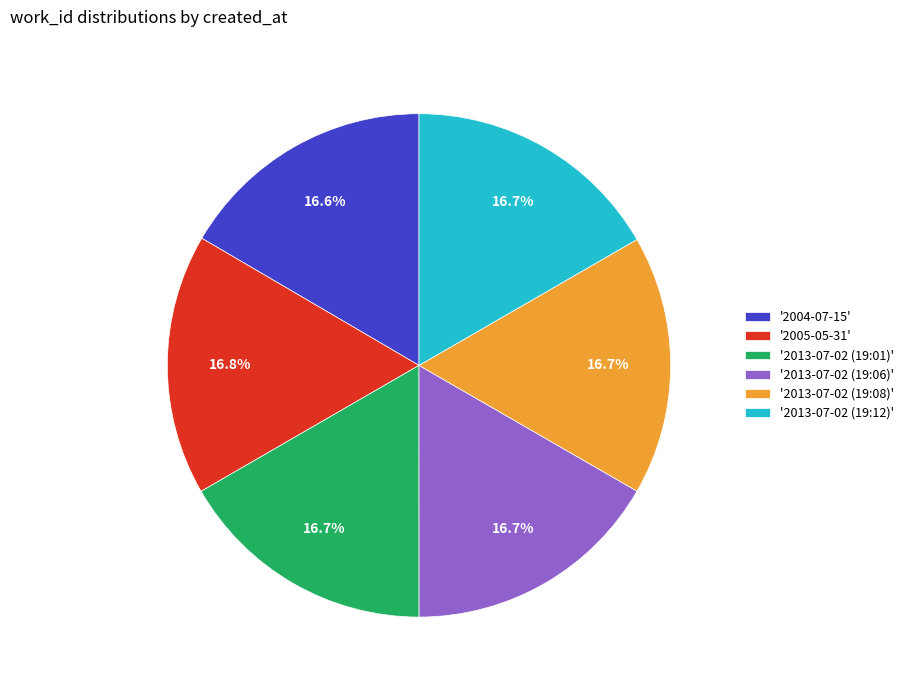

Do '2013-07-02 (19:01)' and '2005-05-31' together represent more than half of the pie?

No